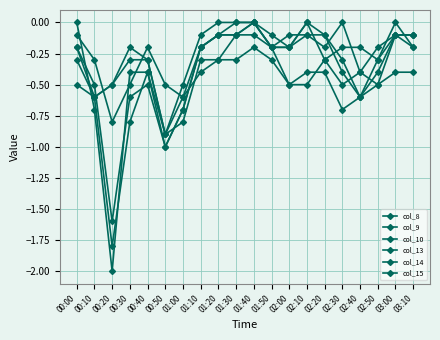

Does the chart have visible grid lines?

Yes